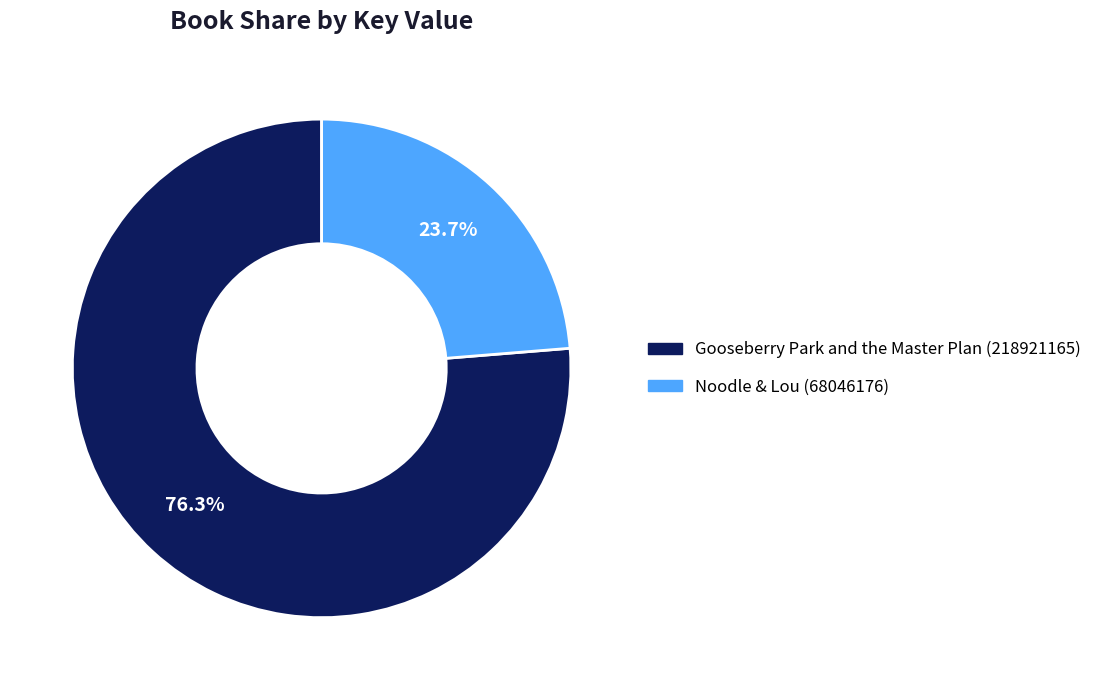

Does Noodle & Lou (68046176) account for over 50% of the chart?

No